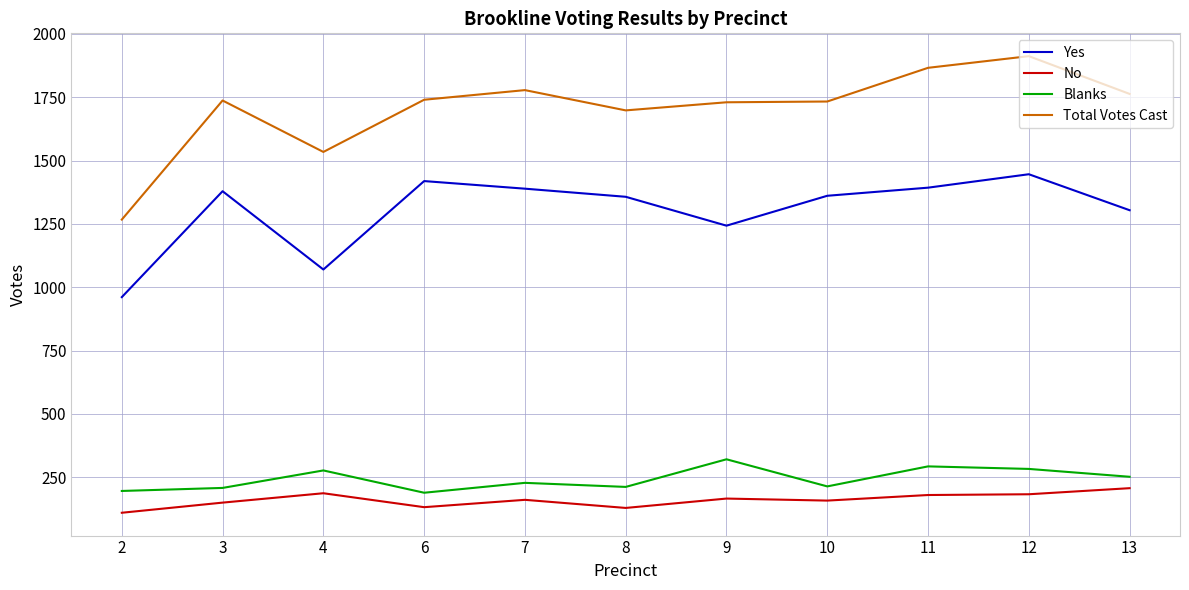

The value of Blanks at 8 is 212. True or false?

True